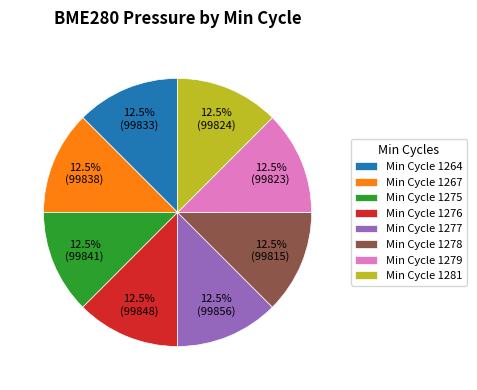

Is Min Cycle 1279 the majority of the pie?

No